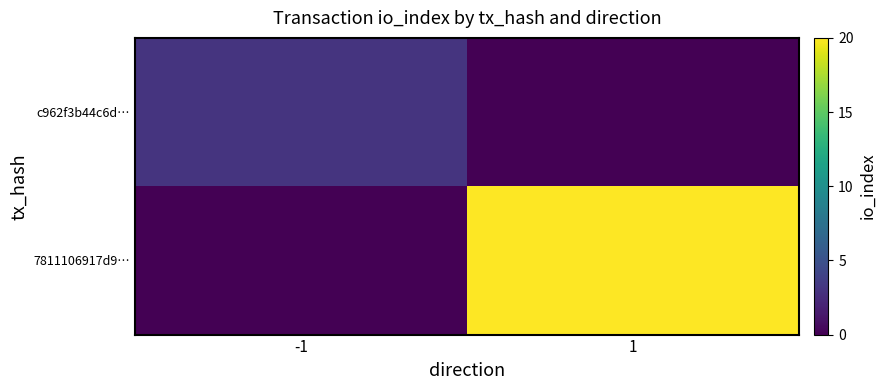

Reading left to right, what are all the values shown in this chart?

c962f3b44c6d…: -1=3	1=0
7811106917d9…: -1=0	1=20